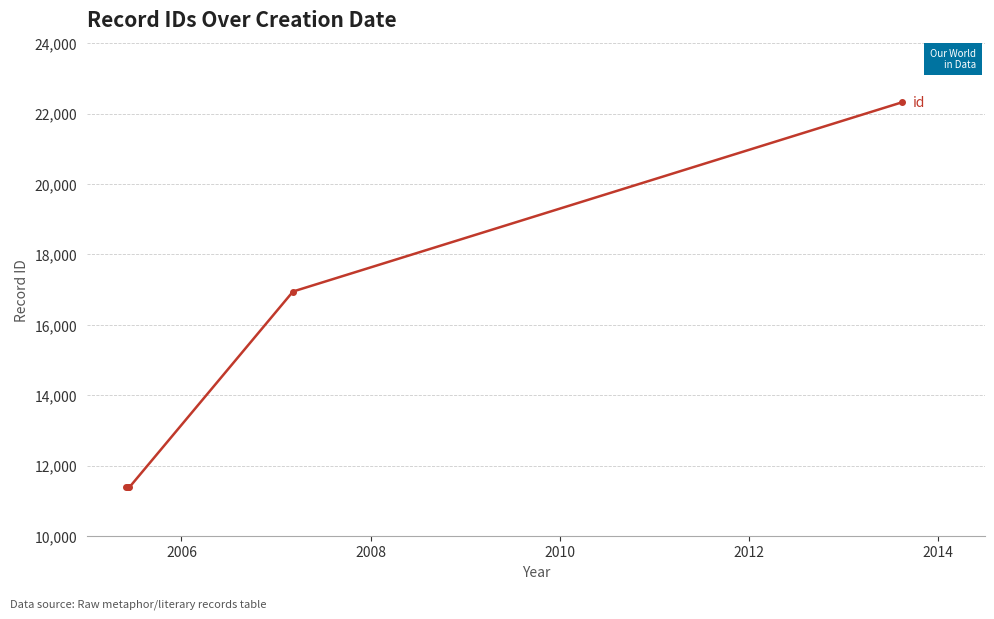

How many values are below 11392?

3